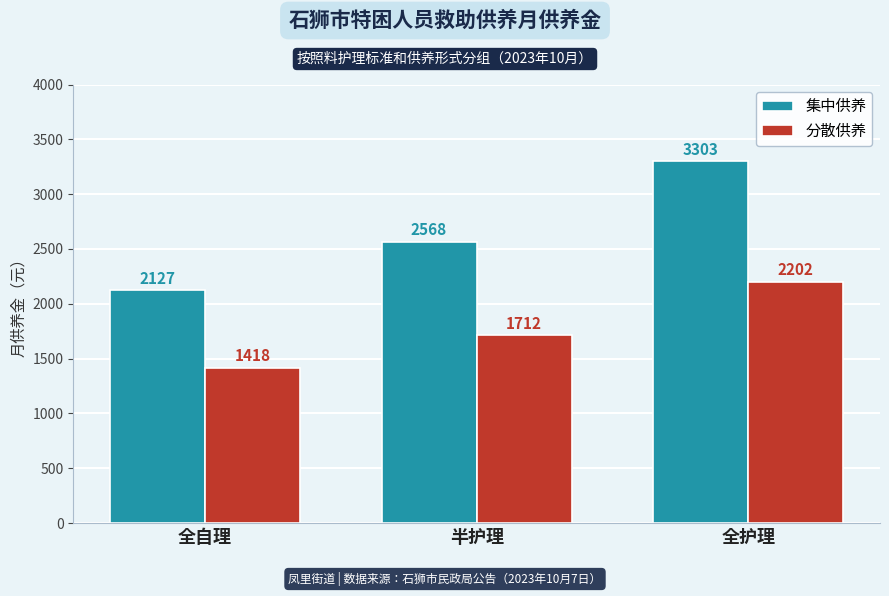

At 全护理, list the series in order from largest to smallest.

集中供养, 分散供养